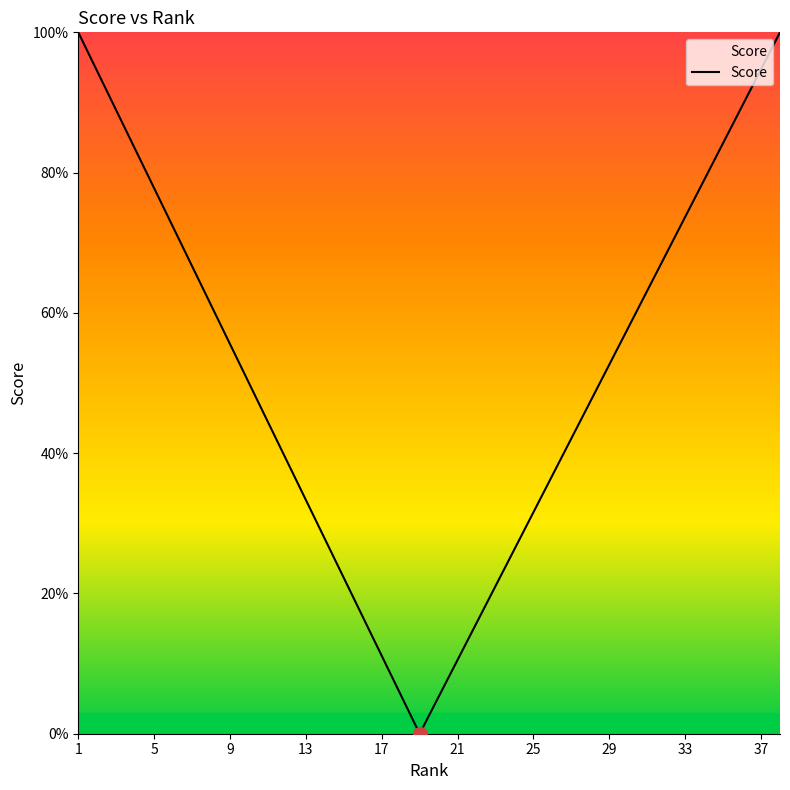

How many interior local valleys (lower than both neighbors) does the data have?

1